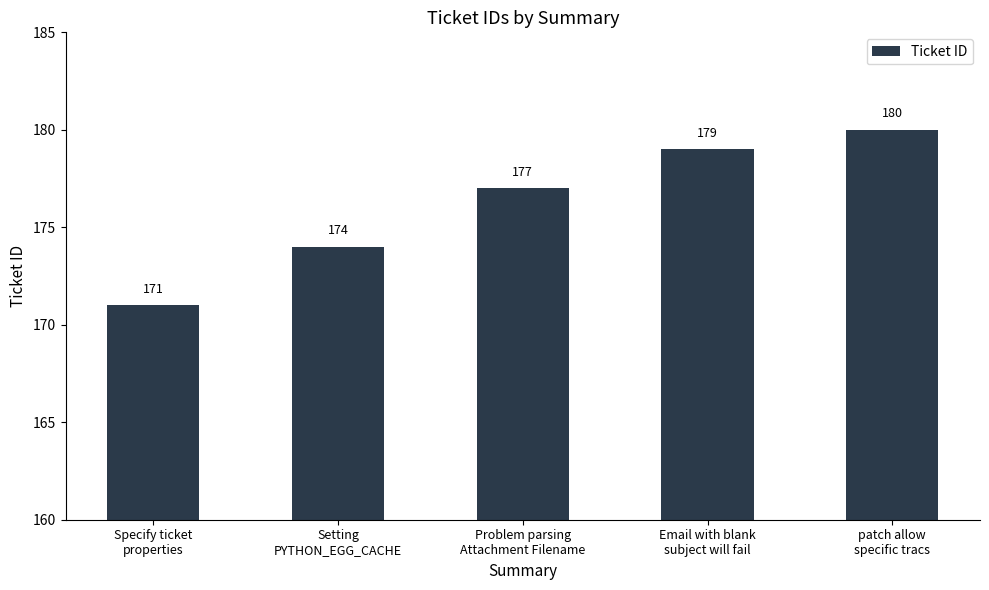

What is the sum of the values at Problem parsing
Attachment Filename and patch allow
specific tracs?

357